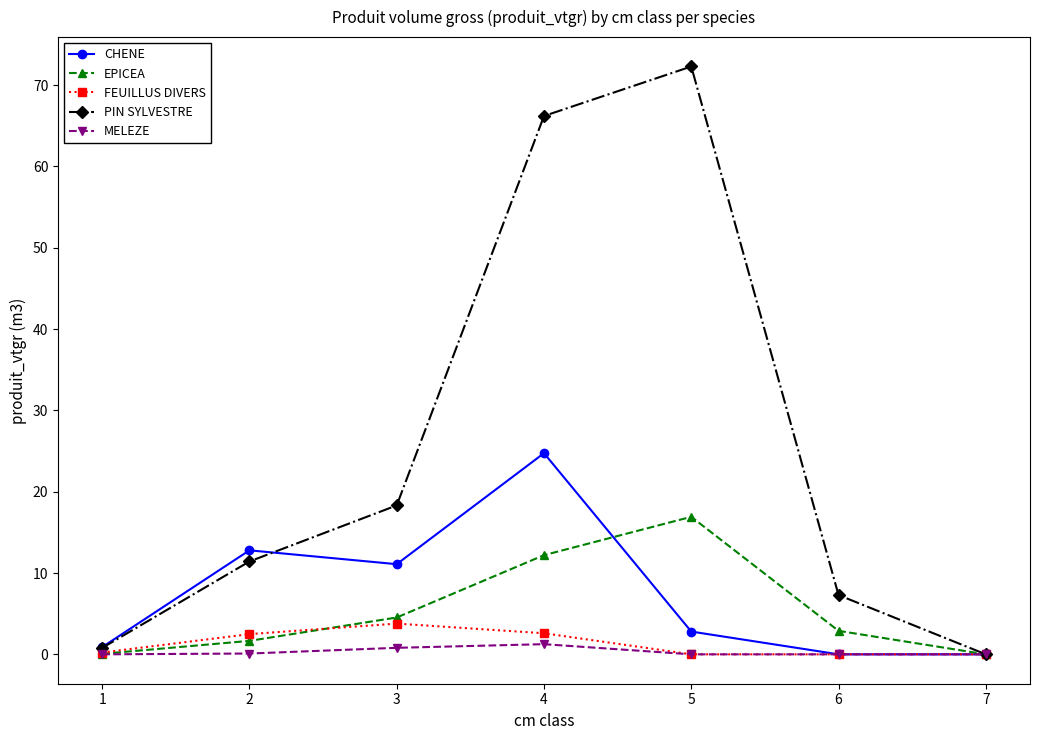

What is the spread (max minus min) of values at 5?

72.3